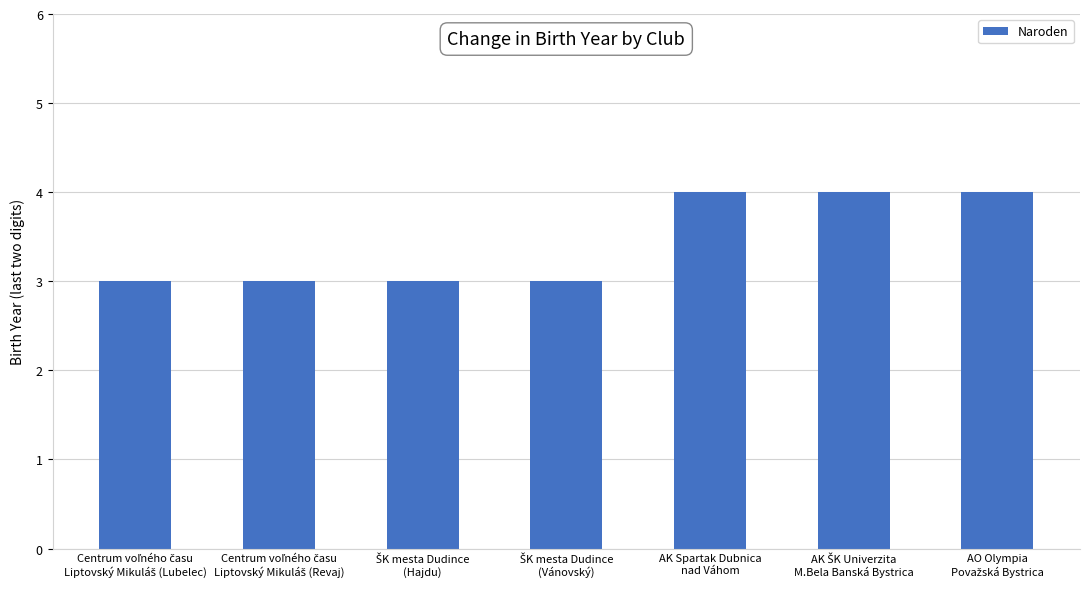

Reading right to left, list all the values displayed in this chart.

4	4	4	3	3	3	3